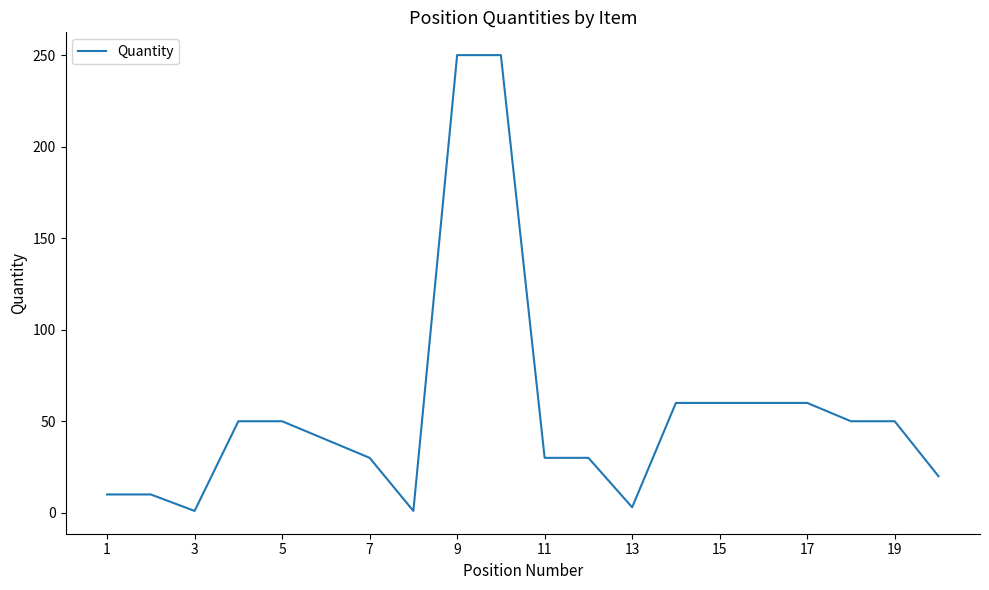

How many values are below 50?

10